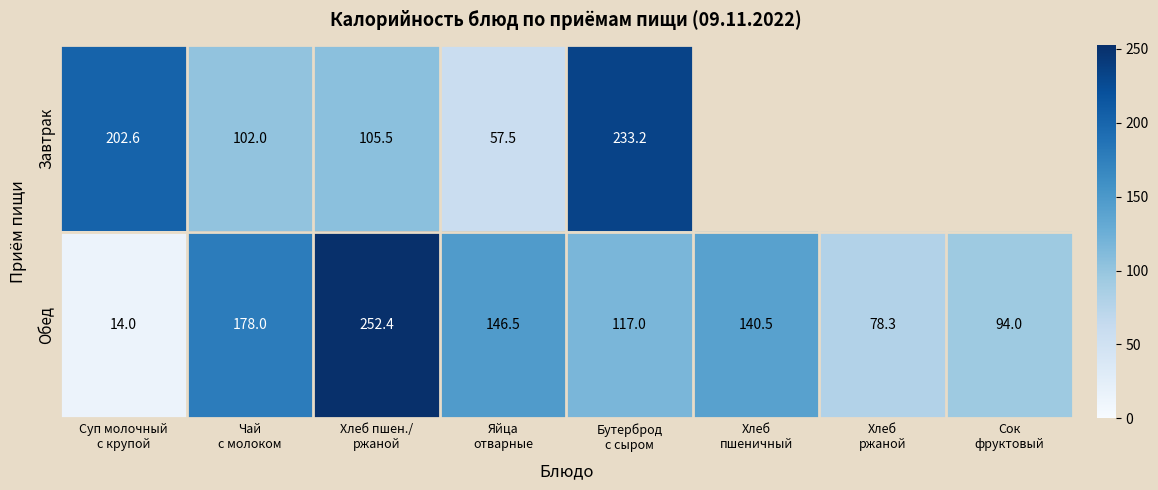

What is the maximum value for Обед?

252.4